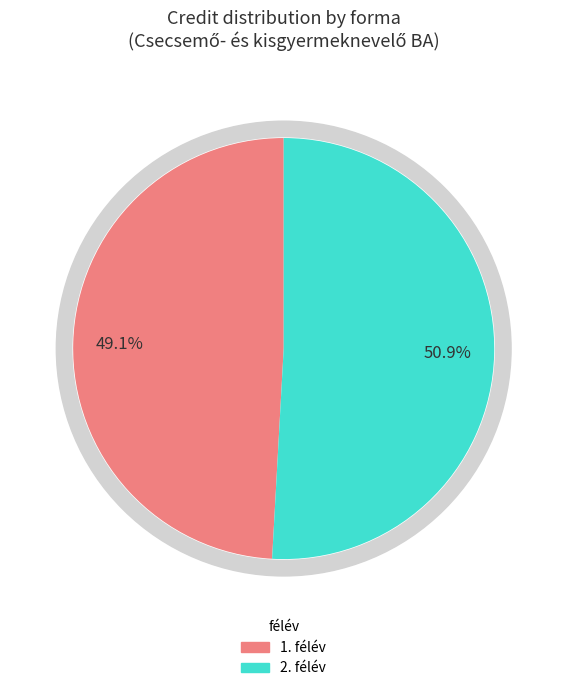

Which slice is the smallest?

1. félév